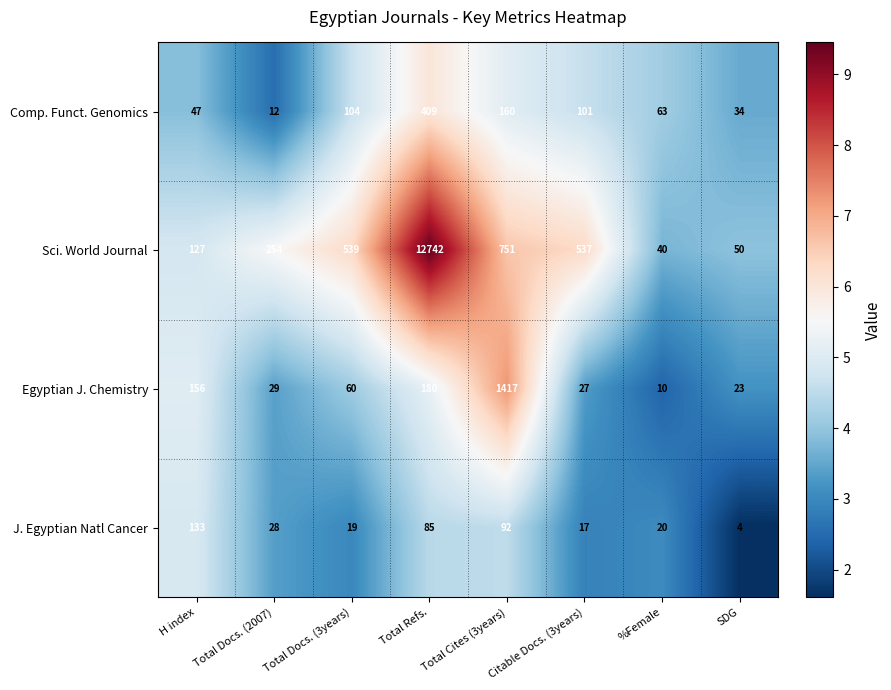

What is the smallest value displayed?

4